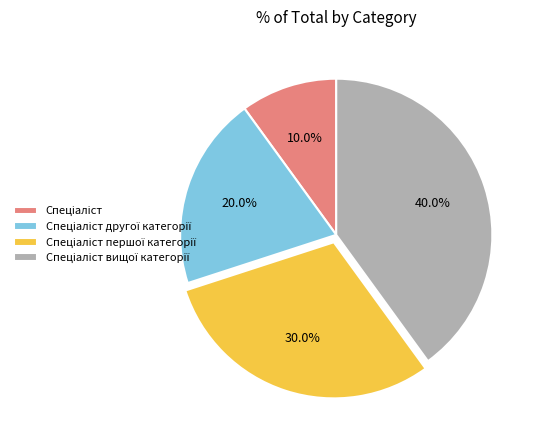

Does any single category account for the majority?

No